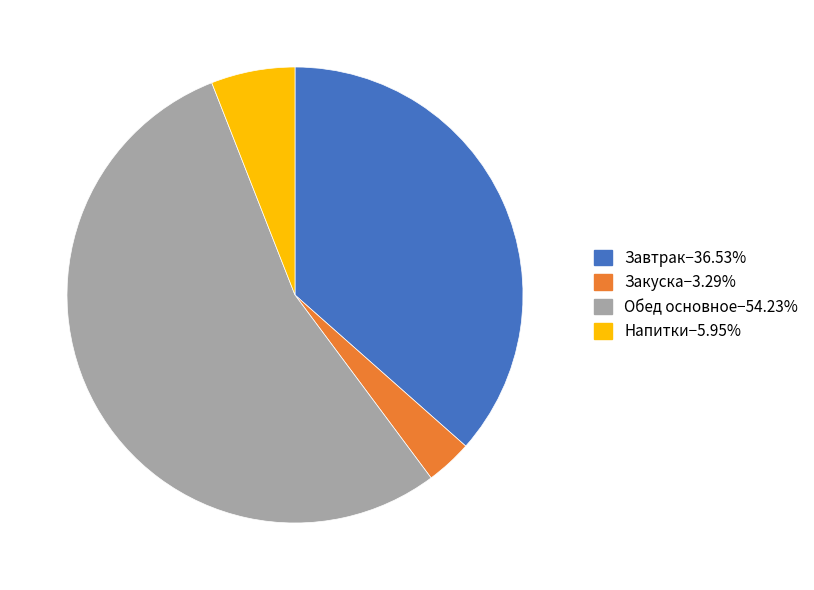

Is there any slice that represents more than half of the pie?

Yes